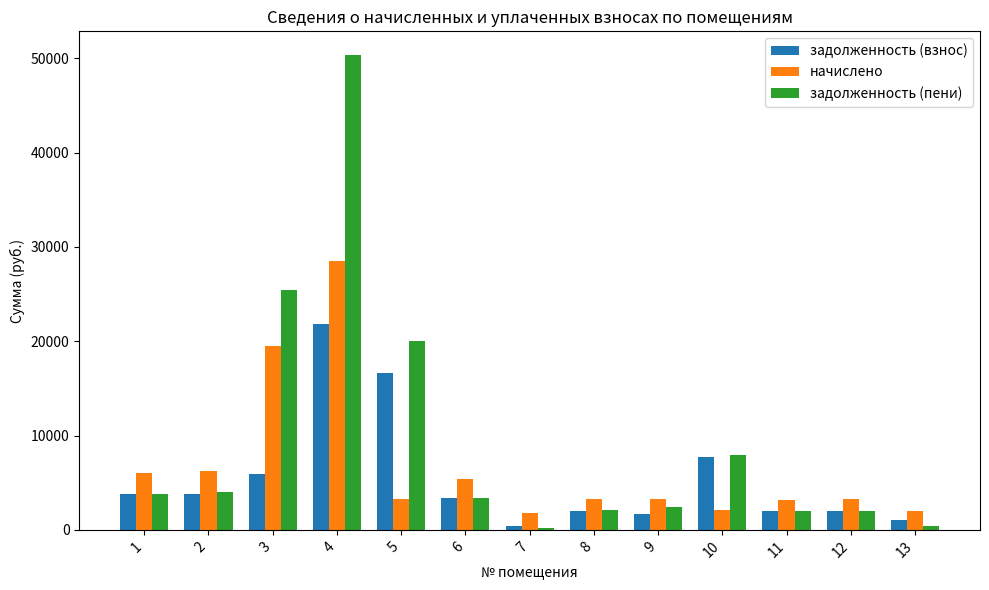

What is the total value across all series at 1?

13605.4